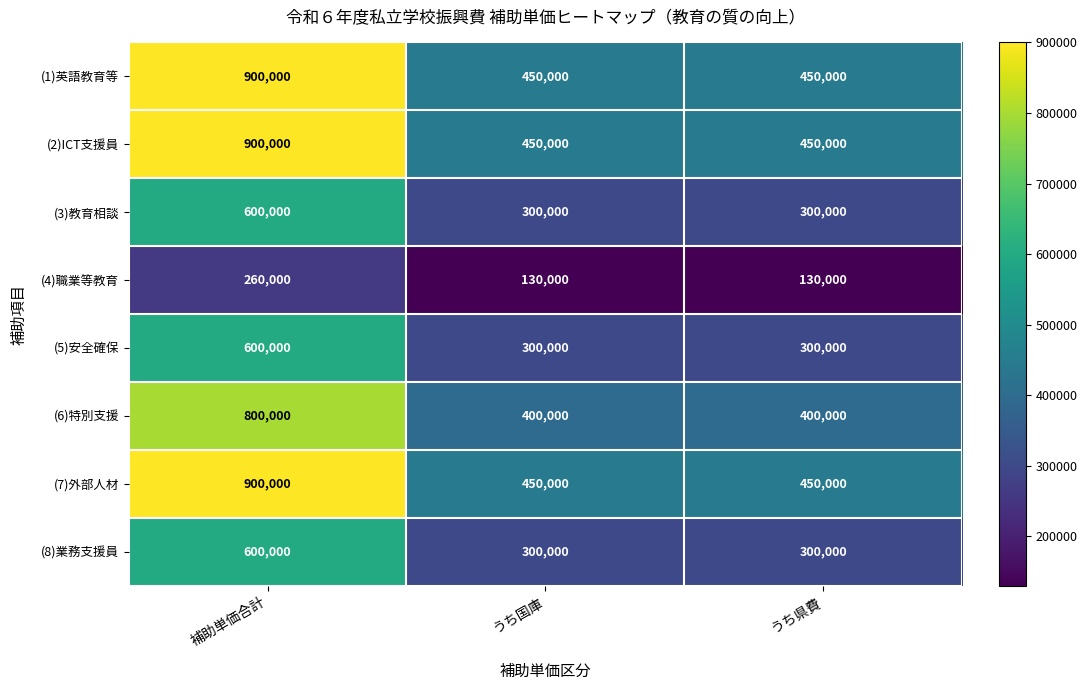

Read the (4)職業等教育 value at うち国庫, to the nearest 50.

130000